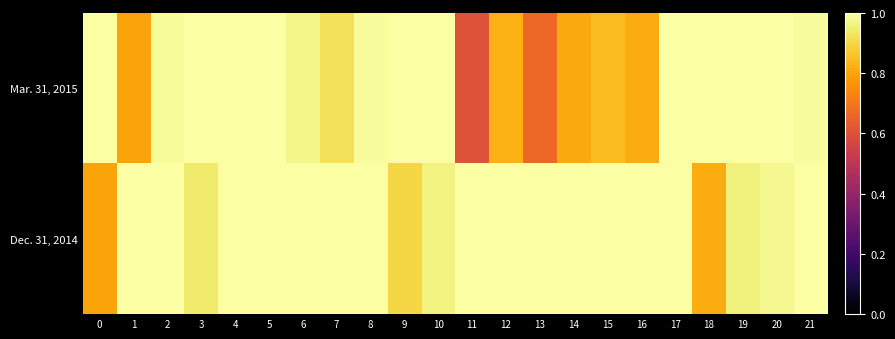

Reading left to right, transcribe all the data shown in this chart.

Mar. 31, 2015: 0=1.0	1=0.8	2=1.0	3=1.0	4=1.0	5=1.0	6=1.0	7=0.9	8=1.0	9=1.0	10=1.0	11=0.6	12=0.8	13=0.7	14=0.8	15=0.8	16=0.8	17=1.0	18=1.0	19=1.0	20=1.0	21=1.0
Dec. 31, 2014: 0=0.8	1=1.0	2=1.0	3=0.9	4=1.0	5=1.0	6=1.0	7=1.0	8=1.0	9=0.9	10=1.0	11=1.0	12=1.0	13=1.0	14=1.0	15=1.0	16=1.0	17=1.0	18=0.8	19=1.0	20=1.0	21=1.0